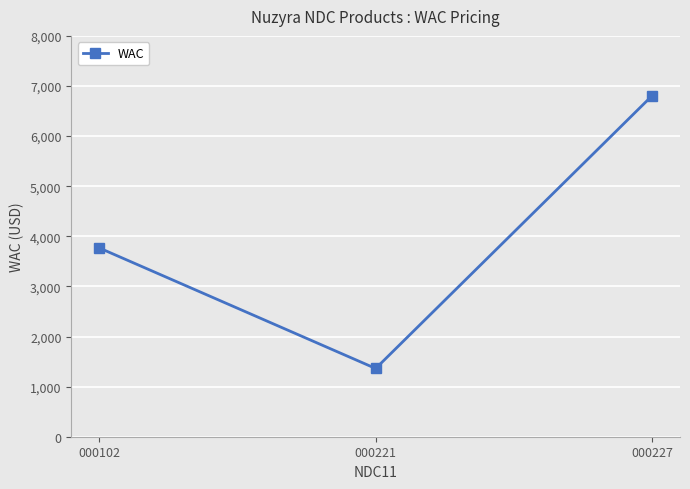

Reading right to left, extract all data points from this chart.

000227=6810.1	000221=1362.0	000102=3769.9